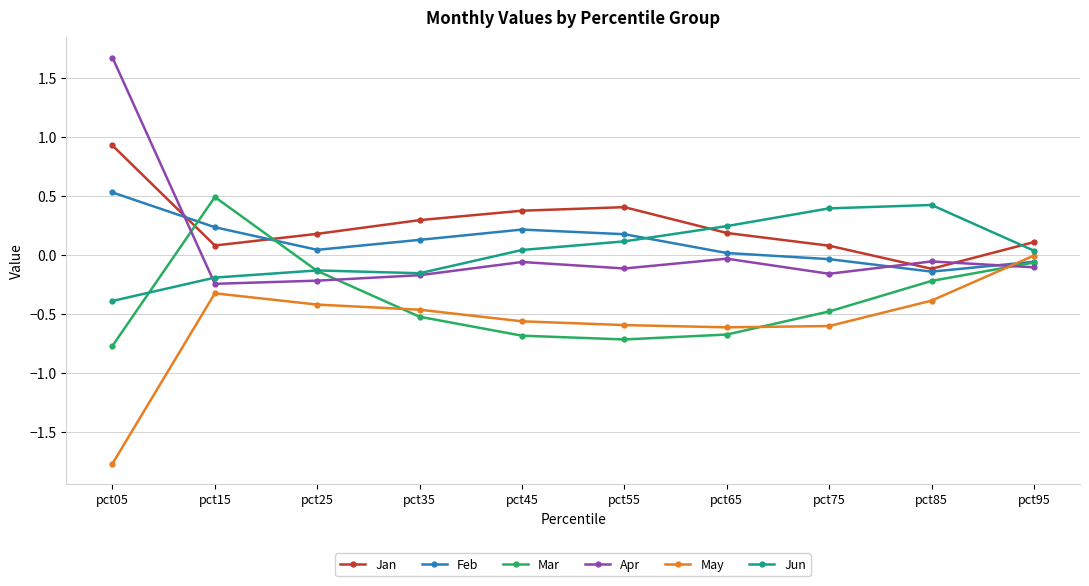

What is the smallest value displayed?

-1.8